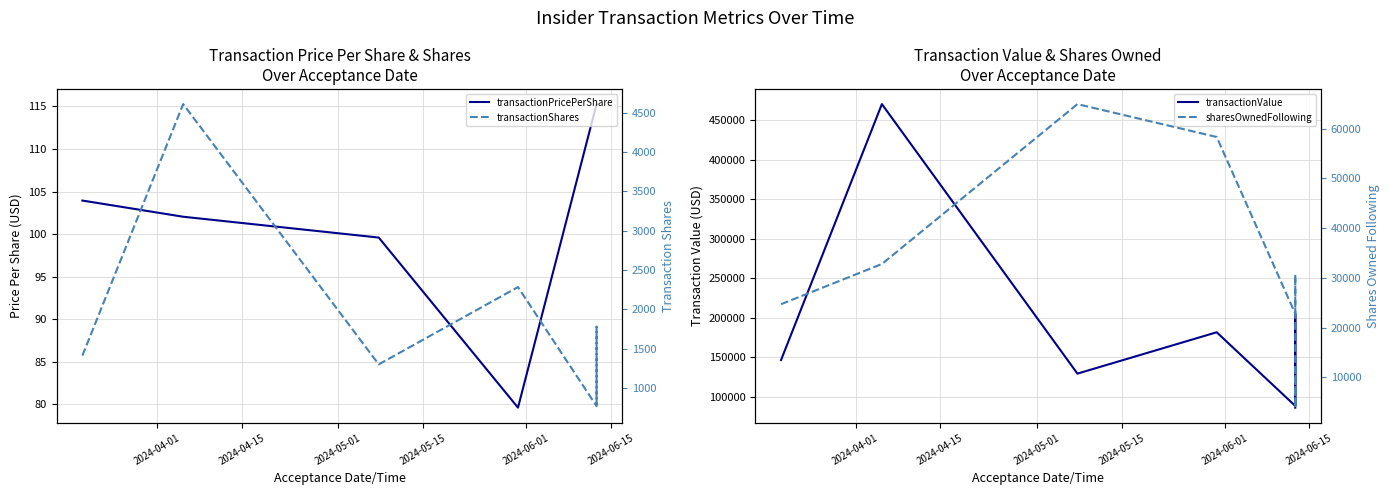

Is this an area chart (filled region under the line)?

No